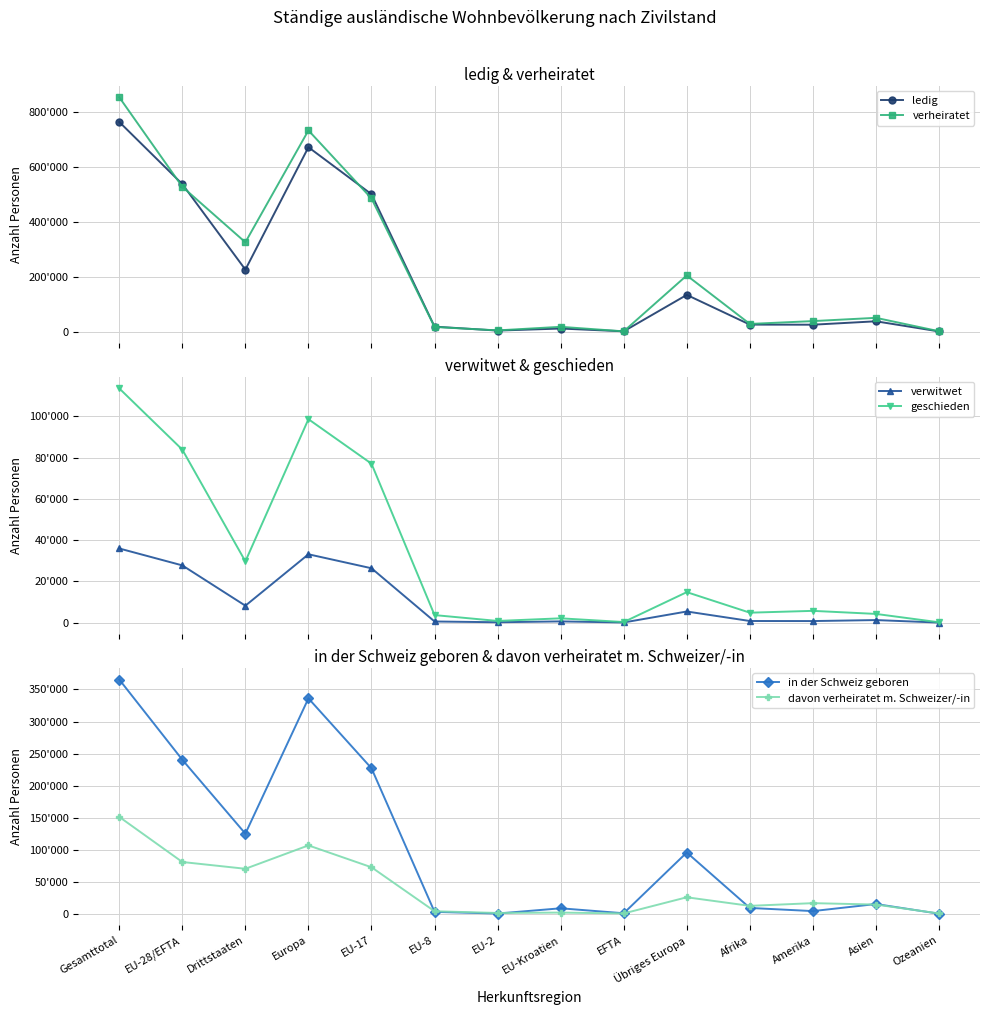

Is the value of geschieden at Amerika greater than the value of verwitwet at Drittstaaten?

No